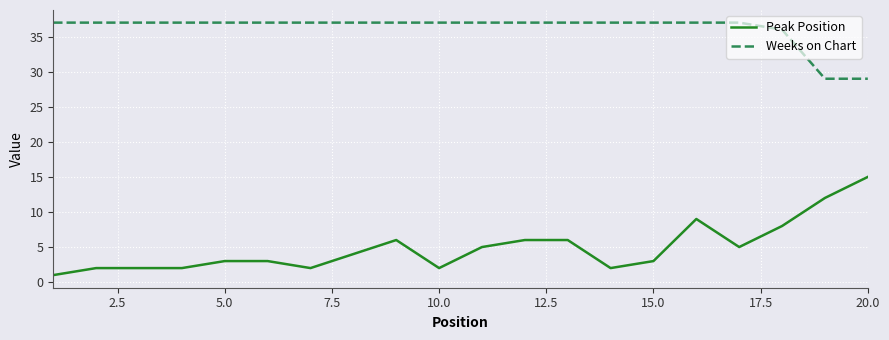

What is the lowest value of the Peak Position series?

1